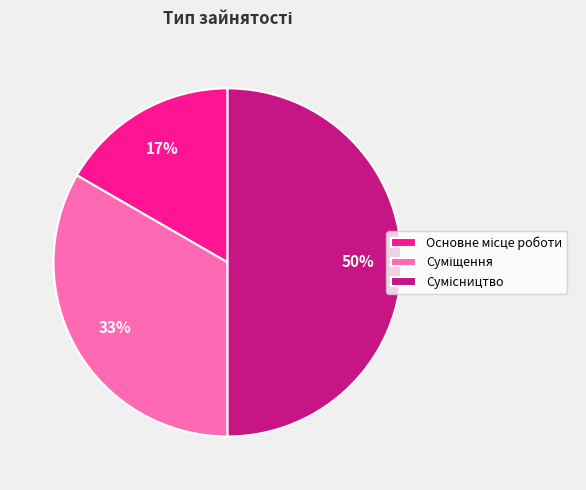

To the nearest percent, what is the average slice percentage?

33%